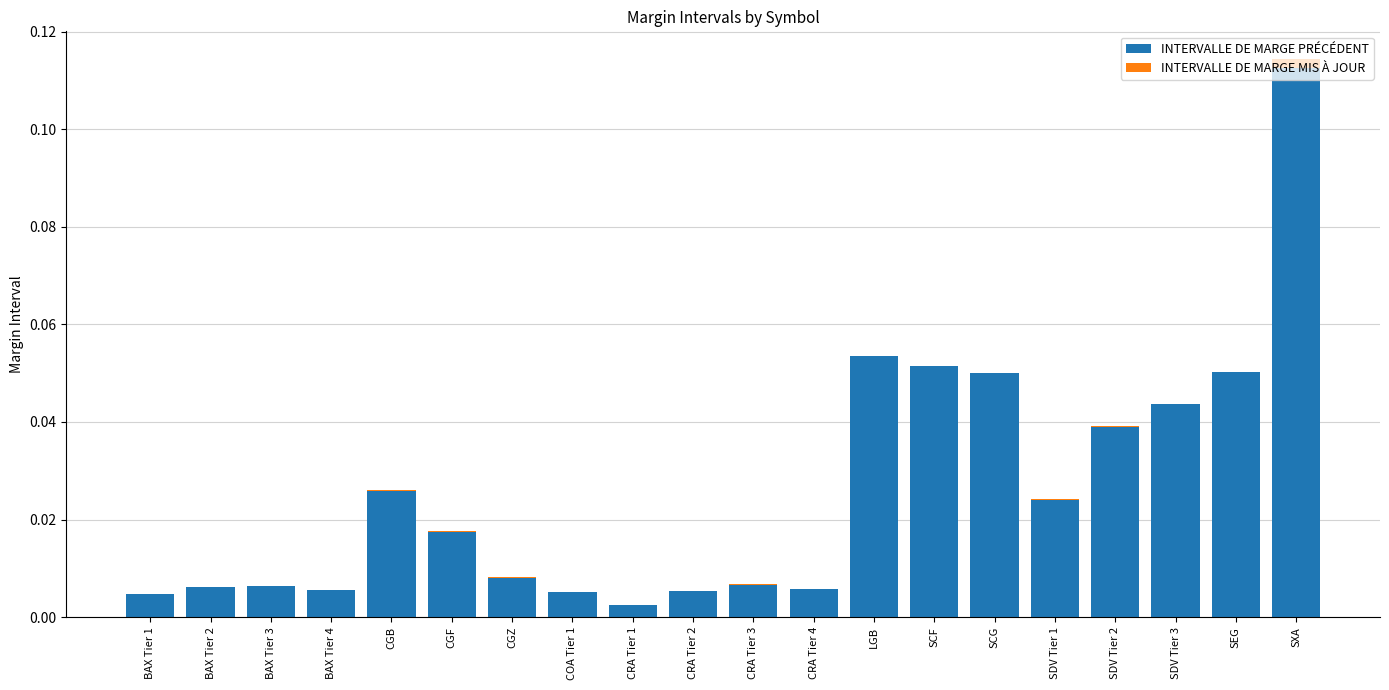

Reading left to right, extract all data points from this chart.

INTERVALLE DE MARGE PRÉCÉDENT: 0.0	0.0	0.0	0.0	0.0	0.0	0.0	0.0	0.0	0.0	0.0	0.0	0.1	0.1	0.1	0.0	0.0	0.0	0.1	0.1
INTERVALLE DE MARGE MIS À JOUR: -0.0	0.0	0.0	0.0	0.0	0.0	0.0	-0.0	-0.0	0.0	0.0	0.0	0.0	0.0	0.0	-0.0	0.0	-0.0	0.0	0.0